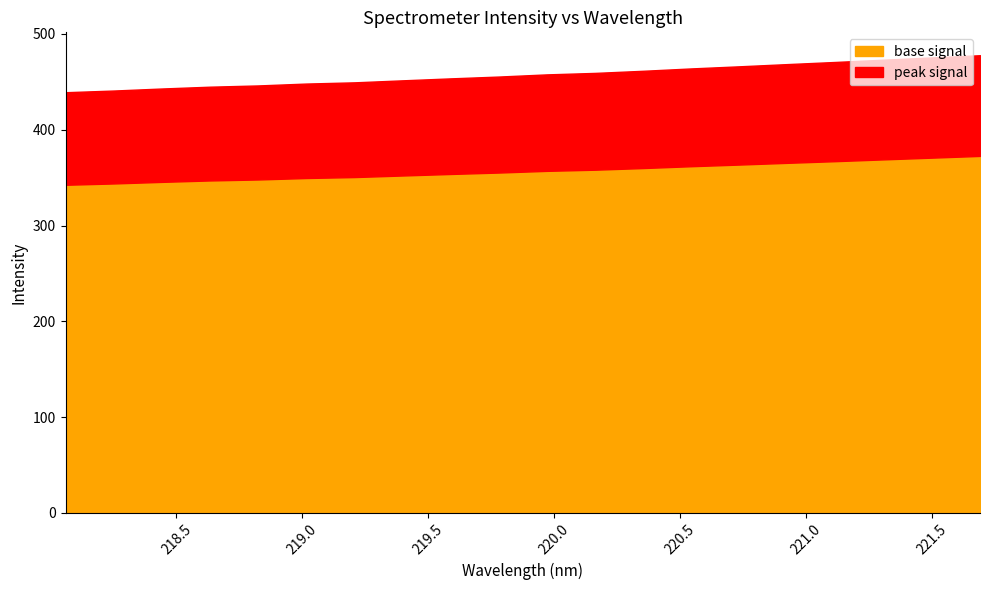

Approximately how many times larger is the value at 221.3083 compared to 221.1174?

1.0